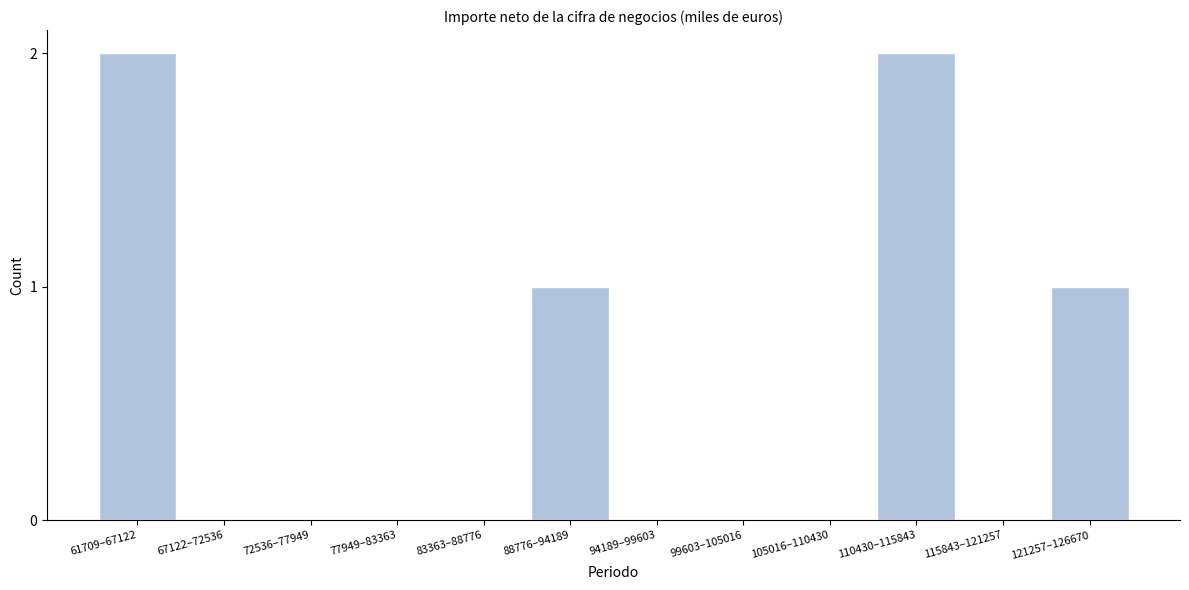

Reading left to right, transcribe all the data shown in this chart.

61709–67122=2	67122–72536=0	72536–77949=0	77949–83363=0	83363–88776=0	88776–94189=1	94189–99603=0	99603–105016=0	105016–110430=0	110430–115843=2	115843–121257=0	121257–126670=1